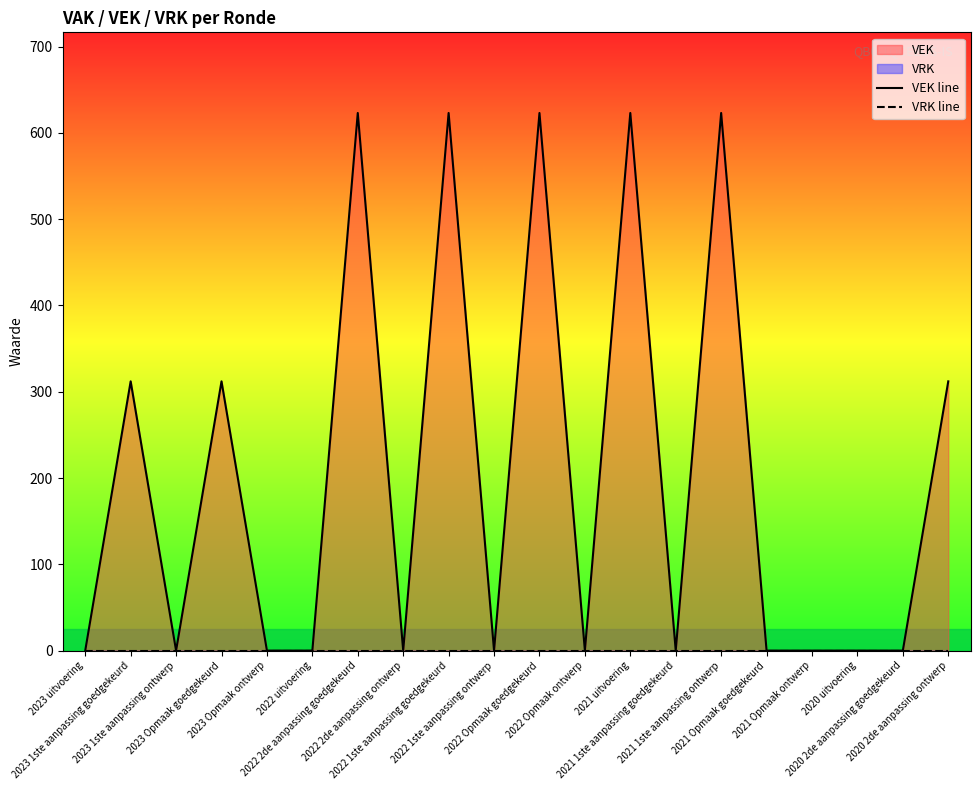

What is the sum of the VEK line values at 2021 1ste aanpassing goedgekeurd and 2023 1ste aanpassing goedgekeurd?

312